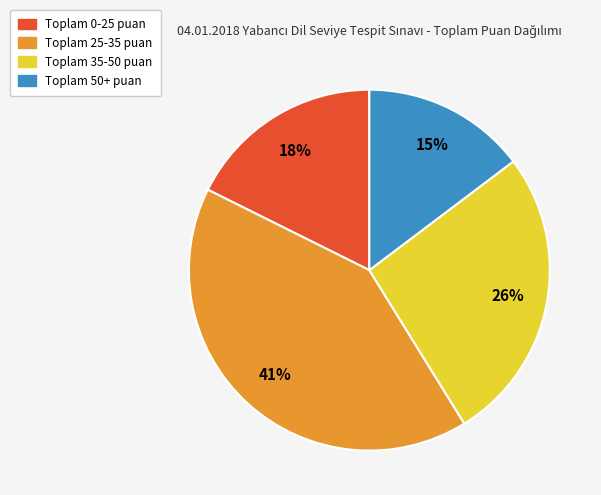

What is the largest slice in the pie chart?

Toplam 25-35